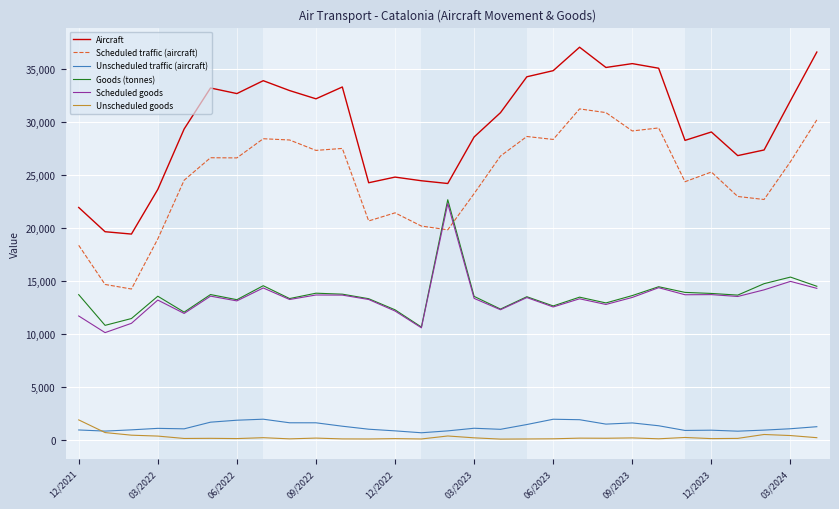

Which series has the largest total across all categories?

Aircraft